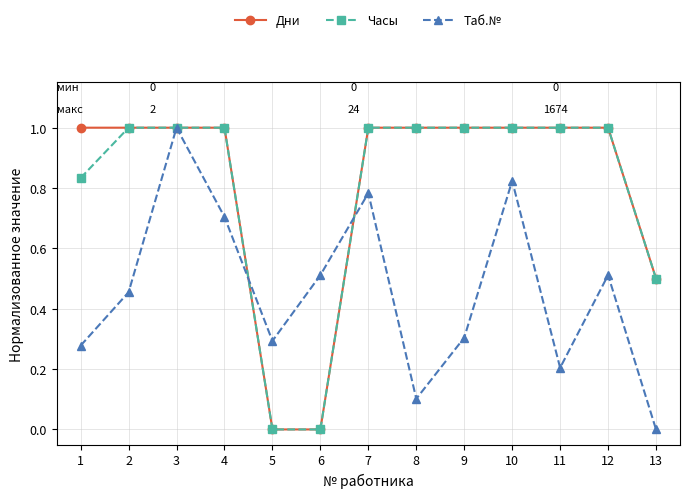

At which category is the sum across all series the highest?

3